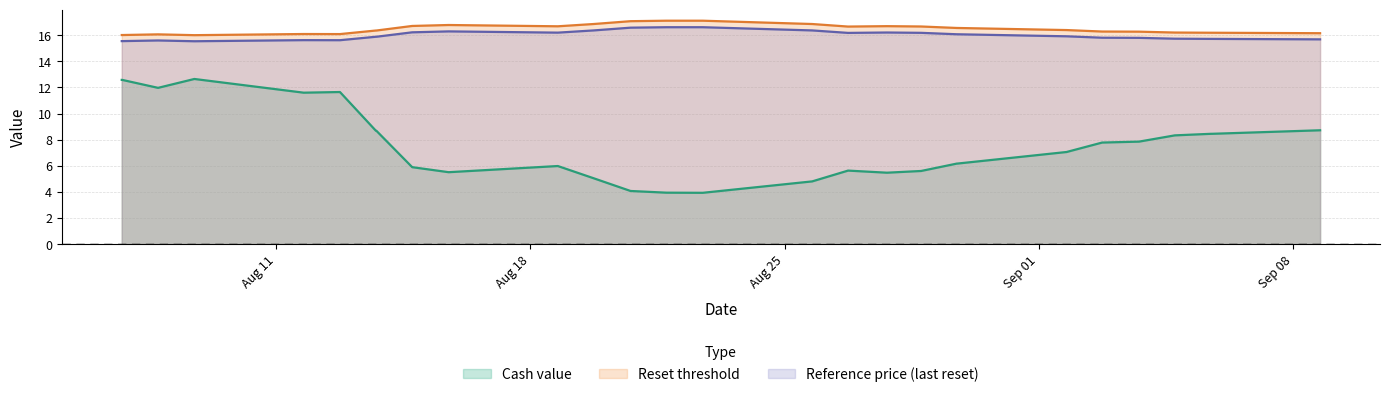

What is the lowest value of the Reset threshold series?

16.0